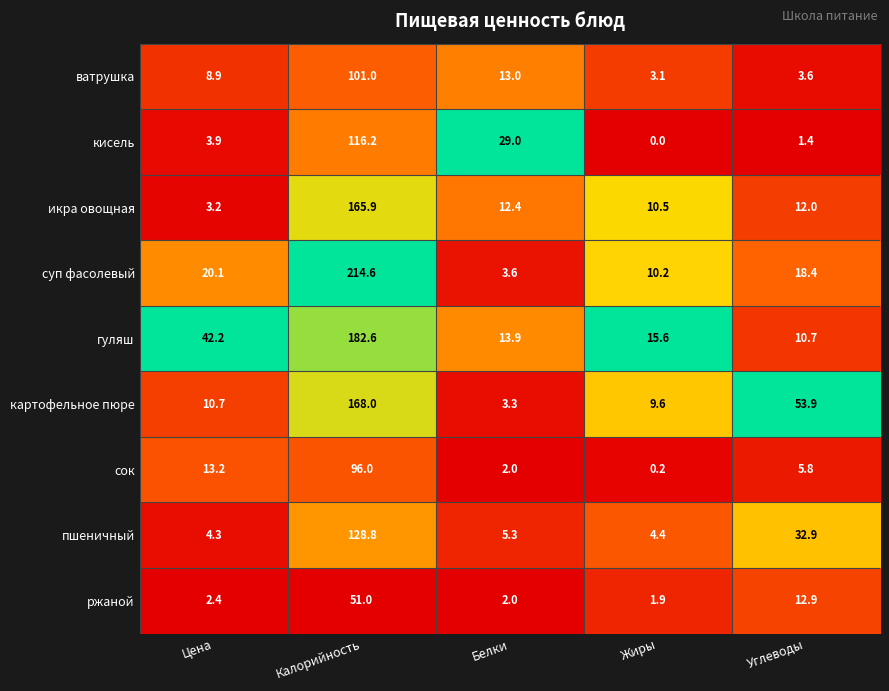

List the labels in order of гуляш value, smallest first.

Углеводы, Белки, Жиры, Цена, Калорийность